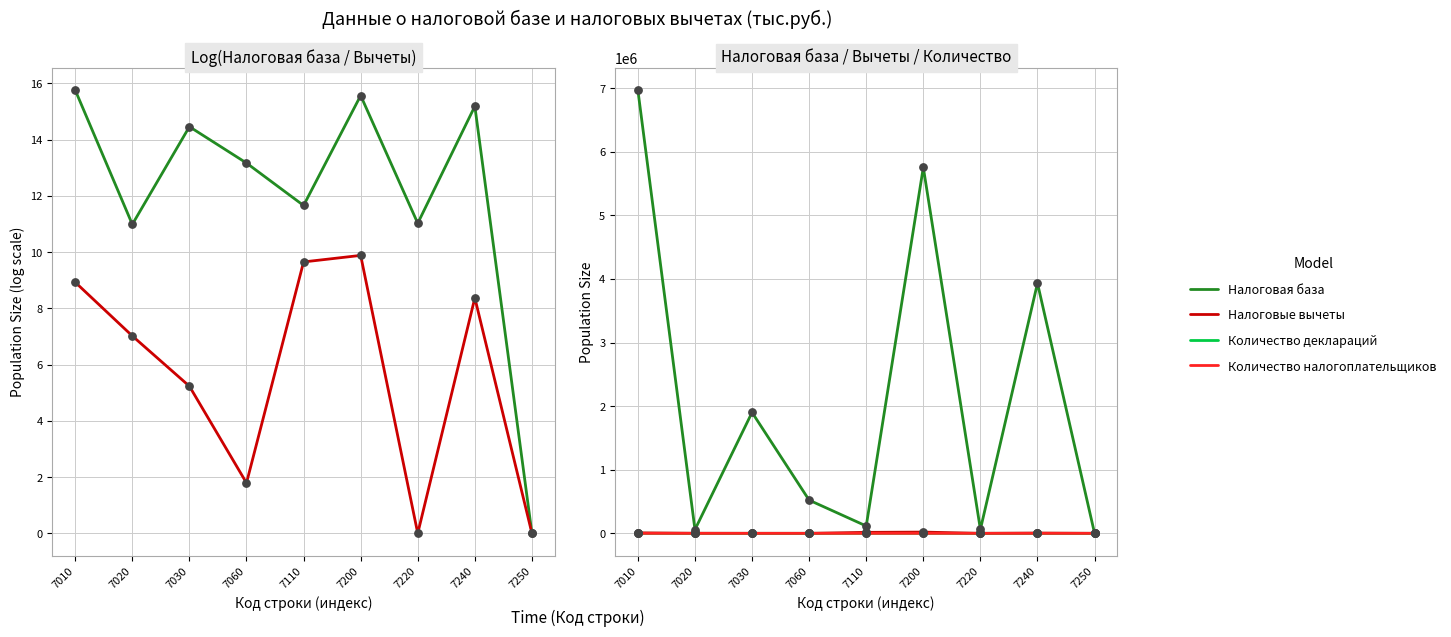

Which series has the largest Y range (max minus min)?

Налоговая база